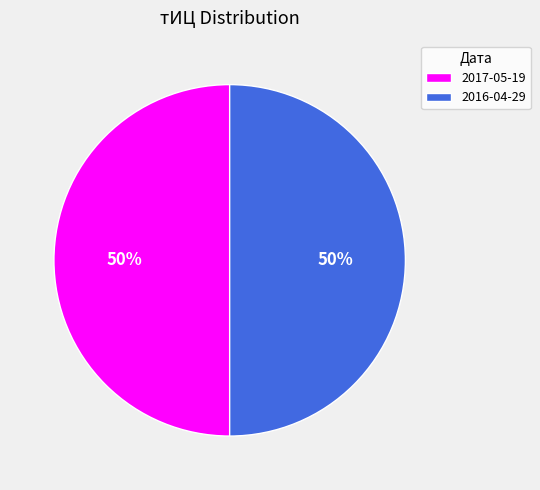

What is the ratio of the value at 2017-05-19 to the value at 2016-04-29?

1.0